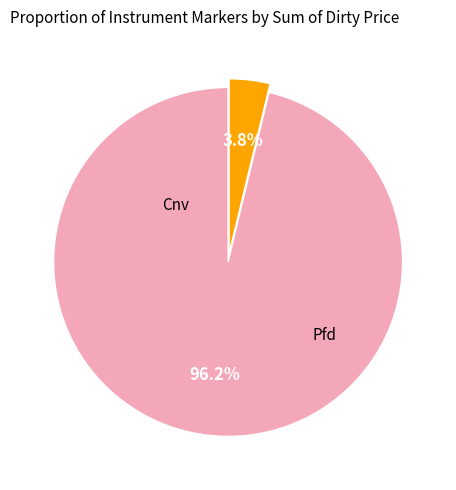

Is there a majority slice in this chart?

Yes